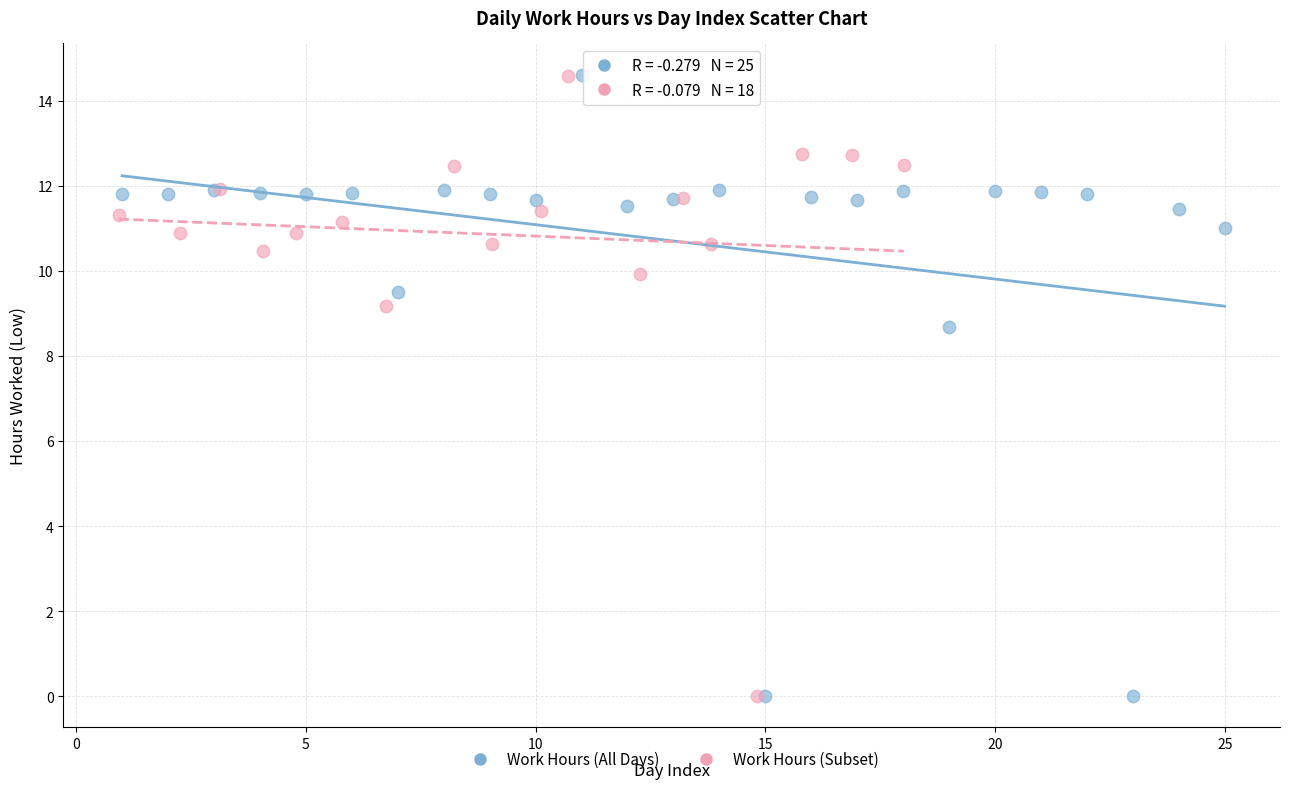

Which series has the largest Y range (max minus min)?

Work Hours (All Days)